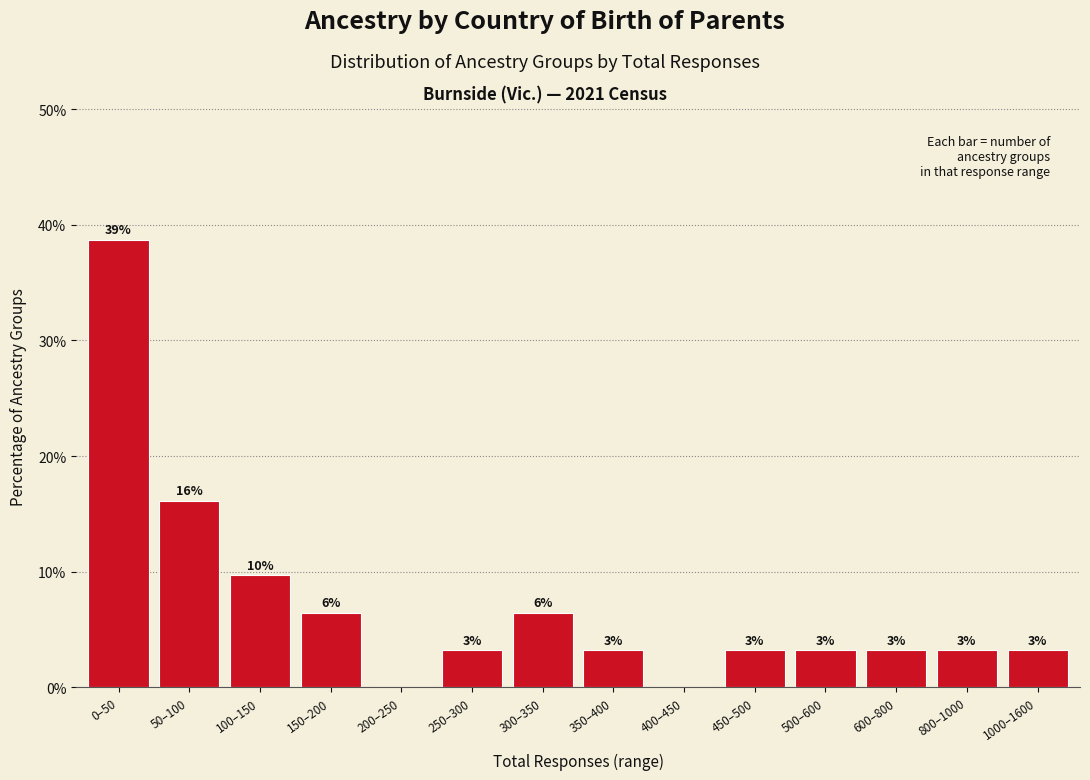

Are the bars horizontal?

No